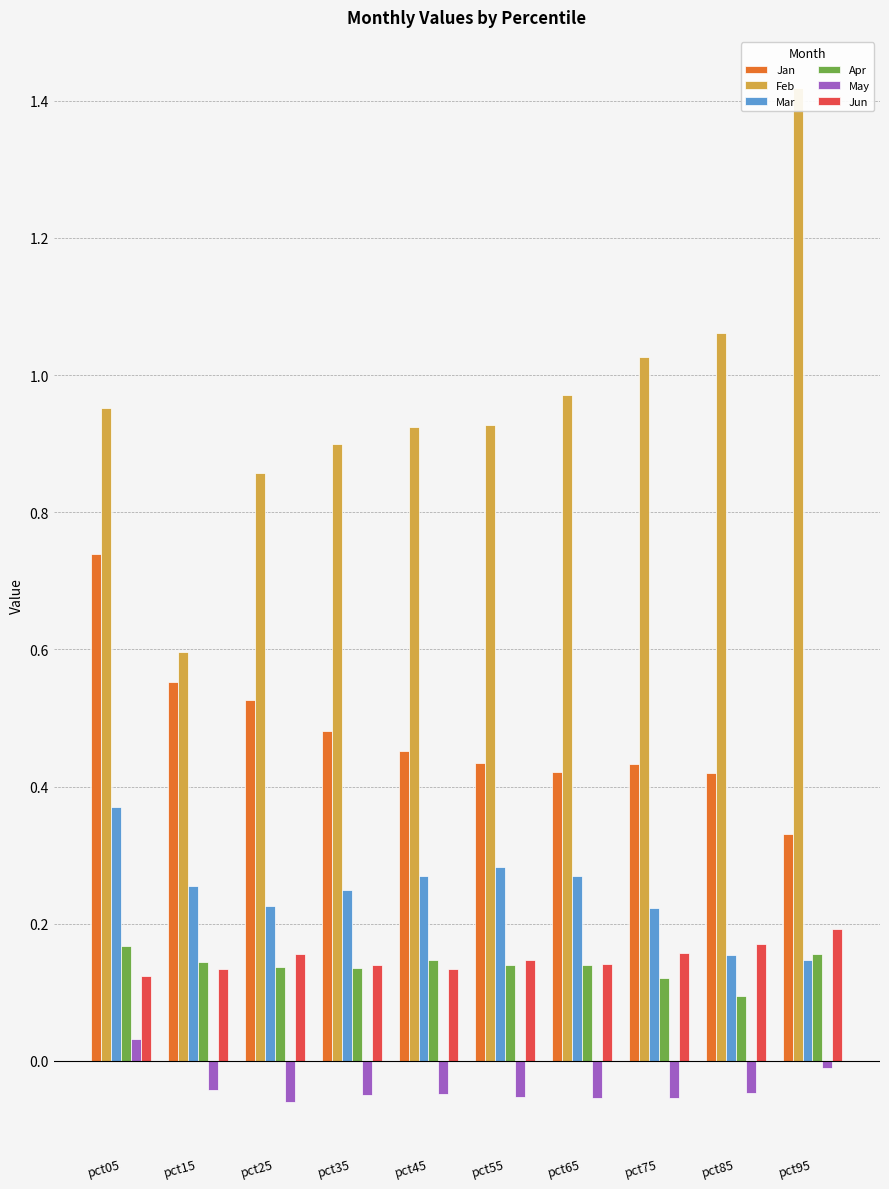

What is the total value across all series at pct75?

1.9